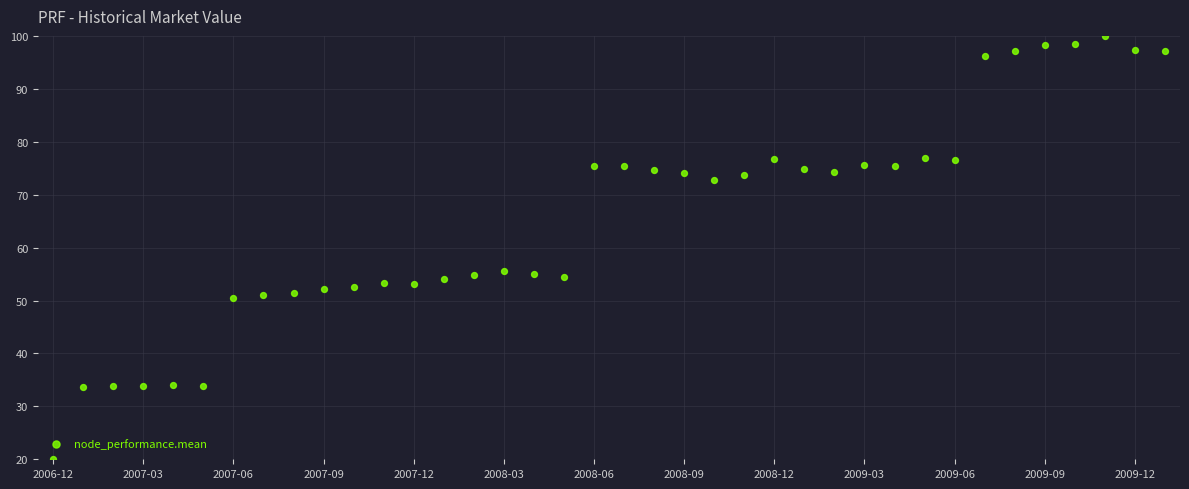

What is the range of Y values (max minus min)?

80.0